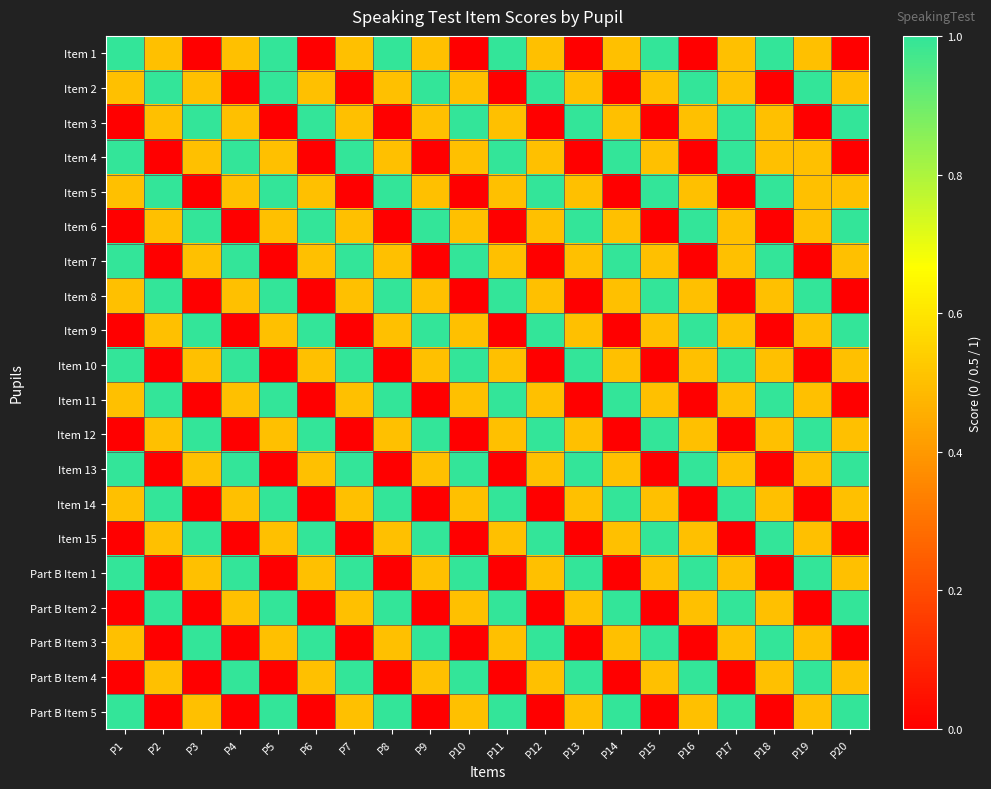

Which has a higher value, P10 or P3?

P10